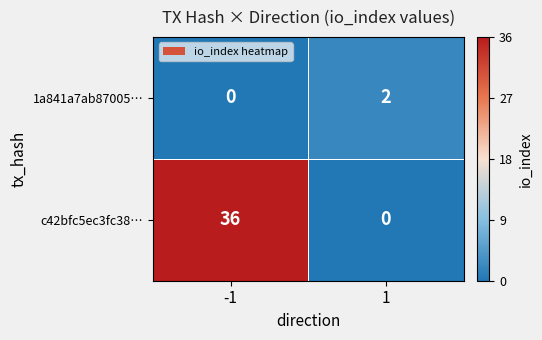

At how many categories does at least one series exceed 0?

2